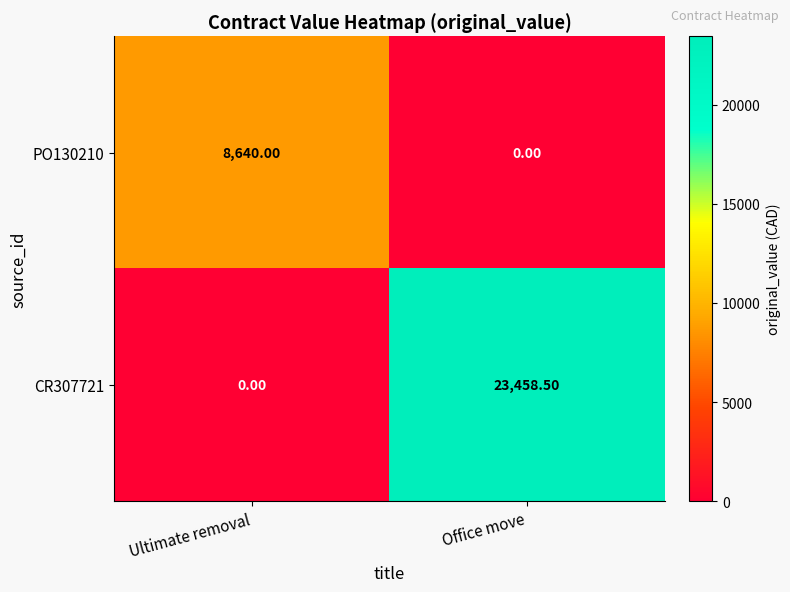

How many series are shown in this chart?

2